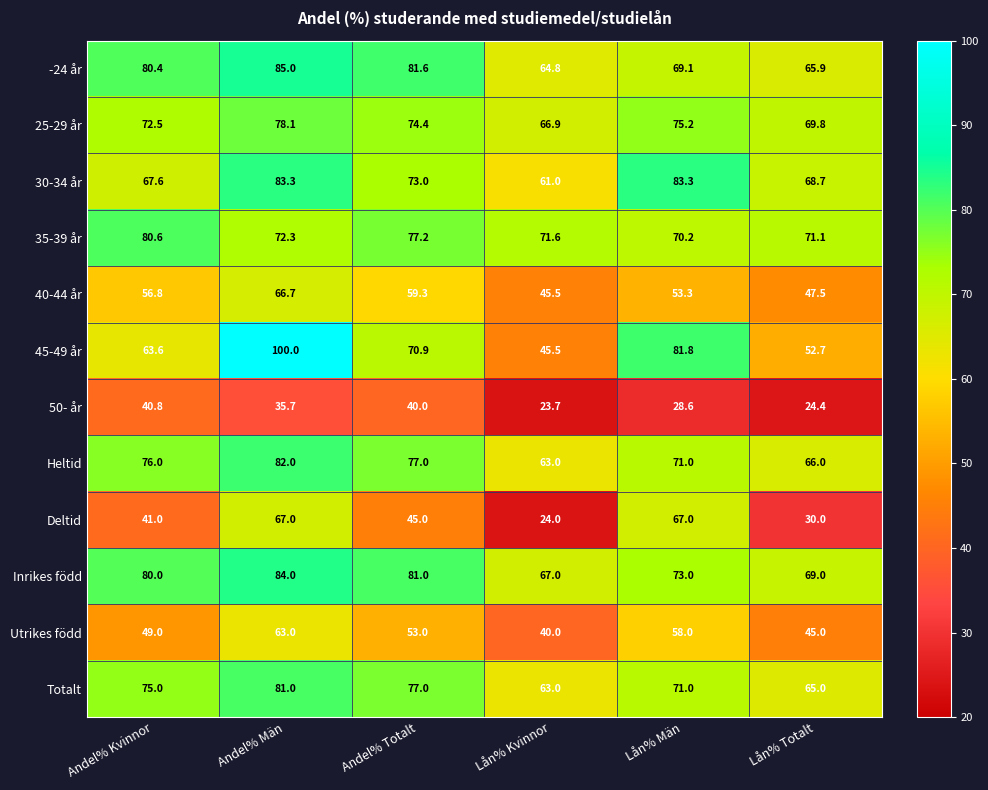

The value of Inrikes född at Andel% Män is 37.2. True or false?

False